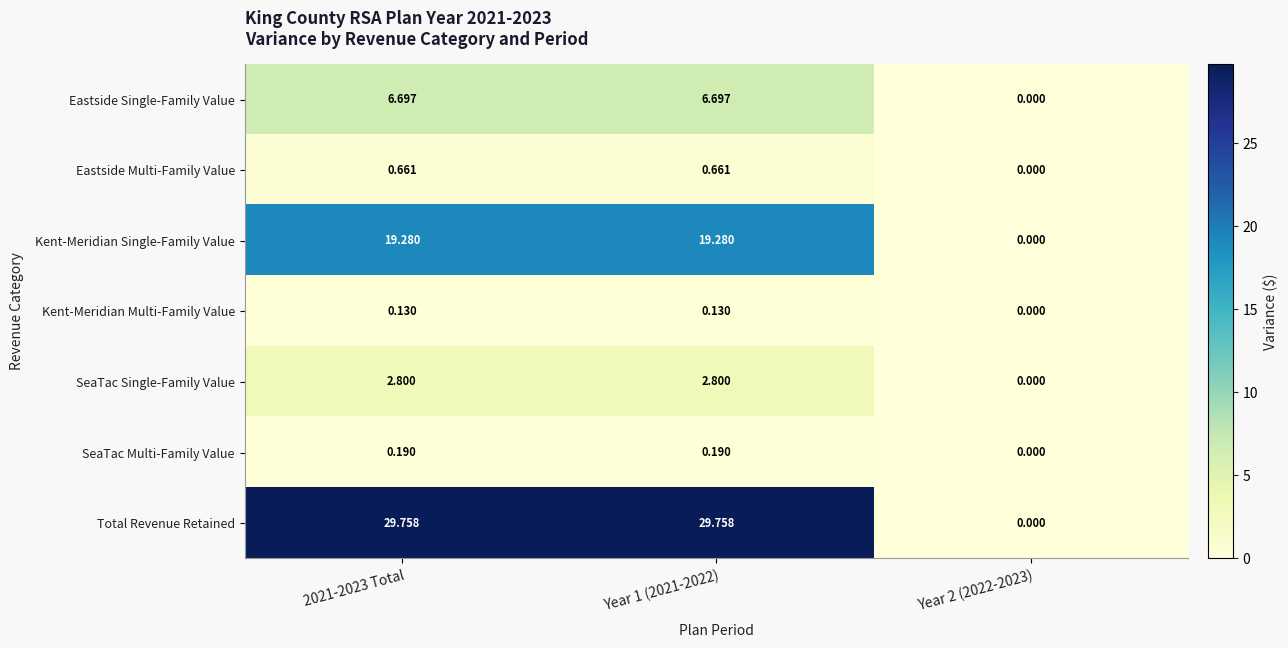

List the series in order of their peak value, lowest first.

Kent-Meridian Multi-Family Value, SeaTac Multi-Family Value, Eastside Multi-Family Value, SeaTac Single-Family Value, Eastside Single-Family Value, Kent-Meridian Single-Family Value, Total Revenue Retained